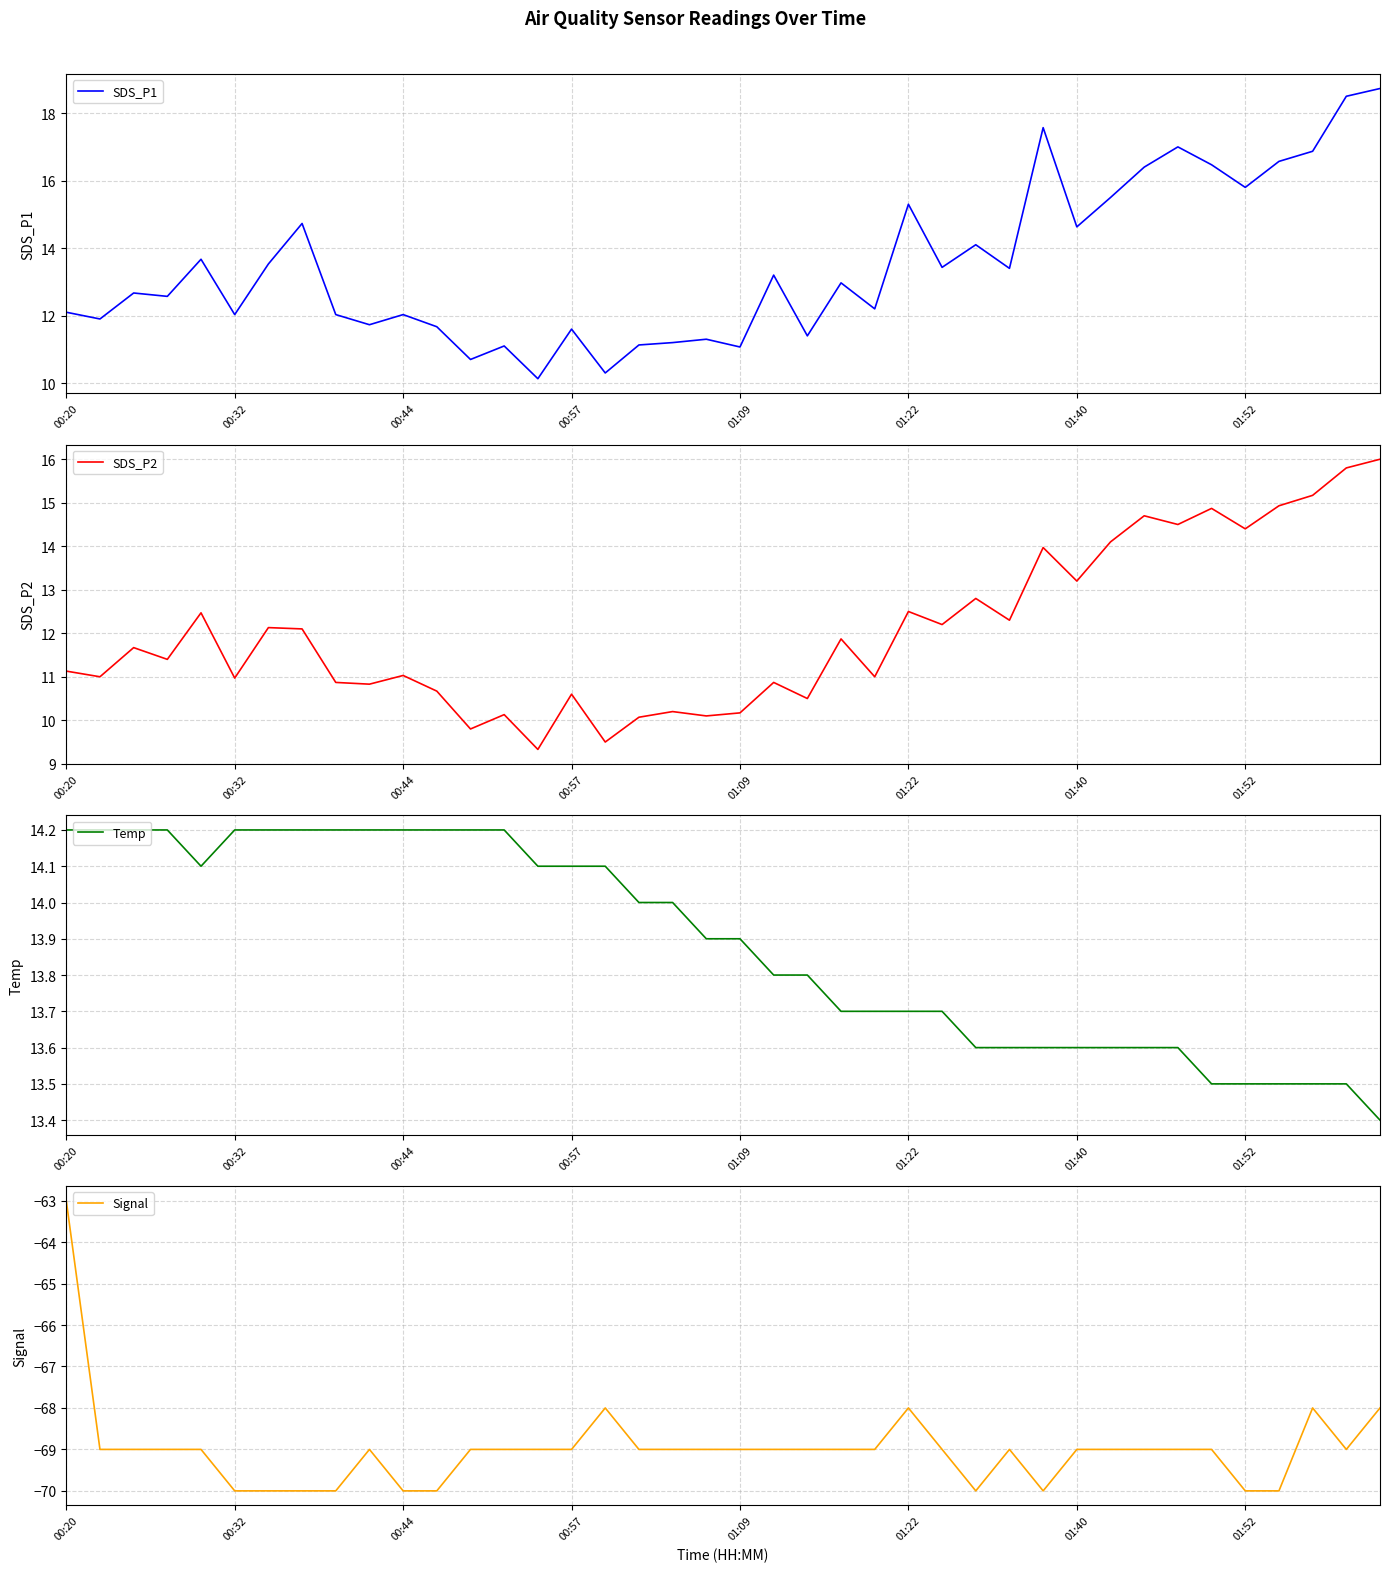

What are all the series names shown in the legend?

SDS_P1, SDS_P2, Temp, Signal